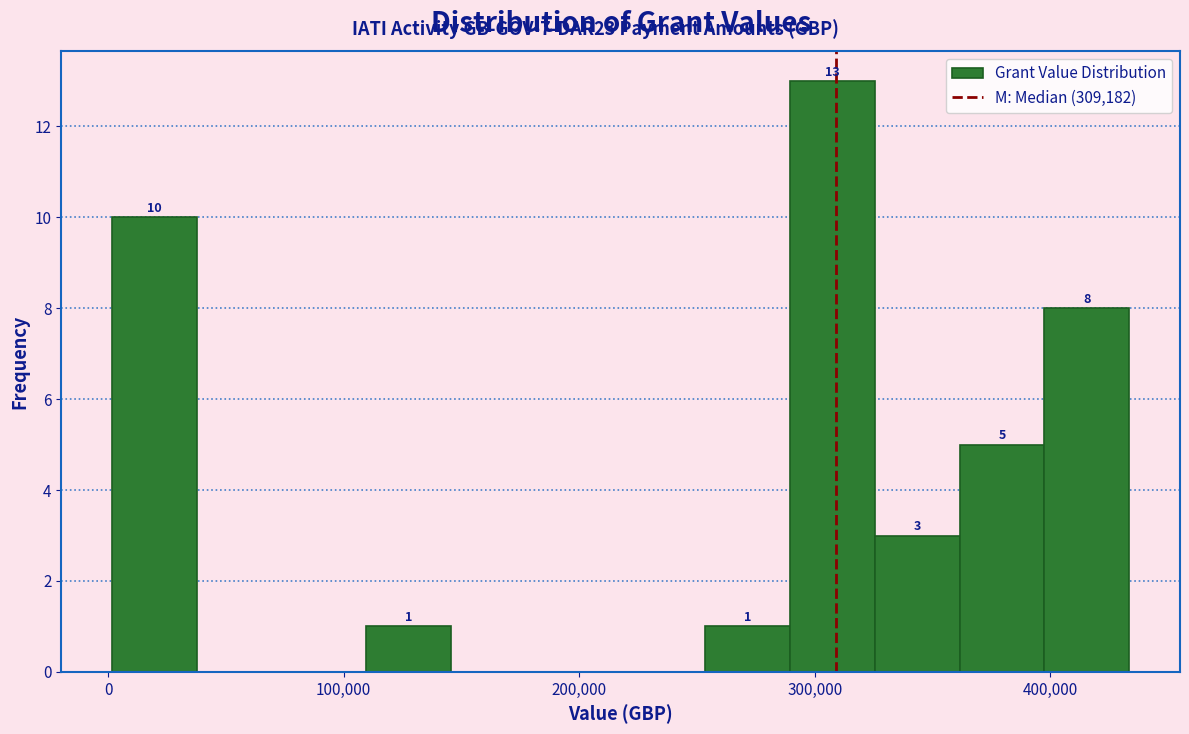

Read against the x-axis, roughly where is the centre of the tallest bar?

310000